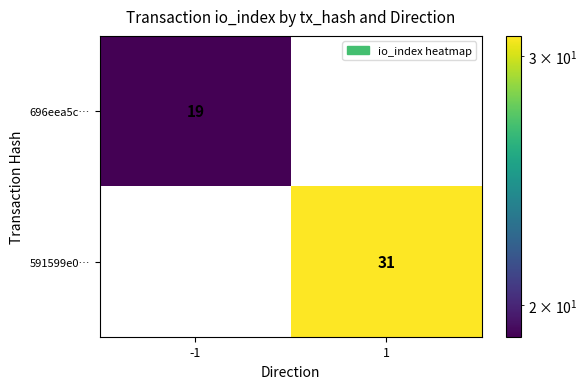

Rank the series by their average value, from lowest to highest.

696eea5c…, 591599e0…